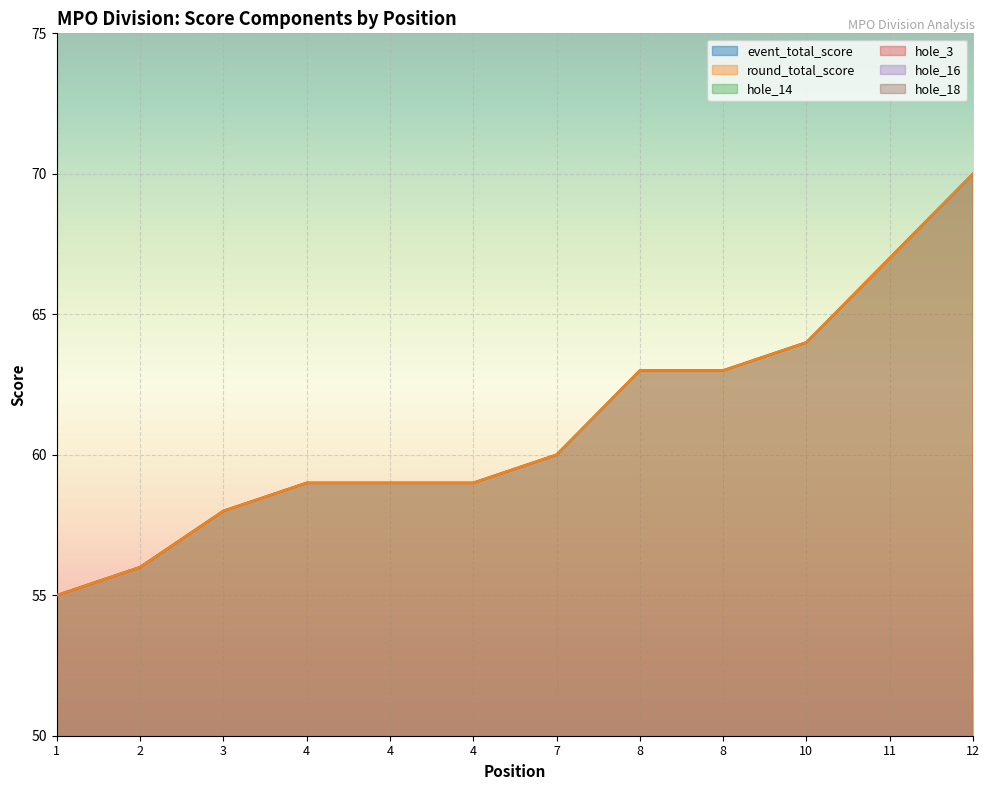

What is the difference between the second highest and second lowest values in the round_total_score series?

11